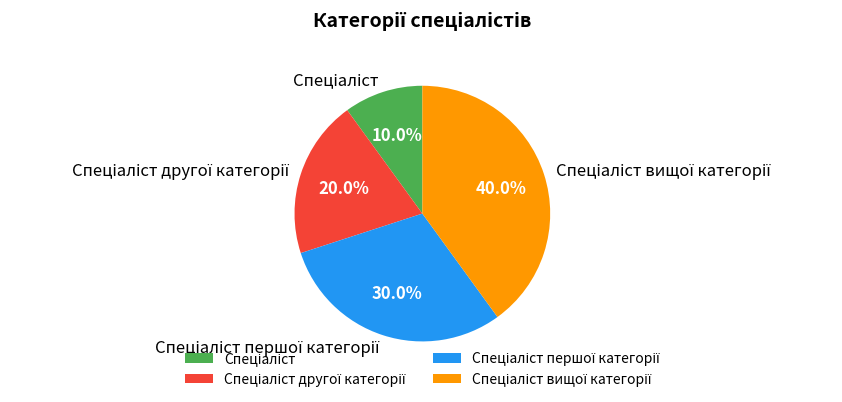

How many slices are in this pie chart?

4